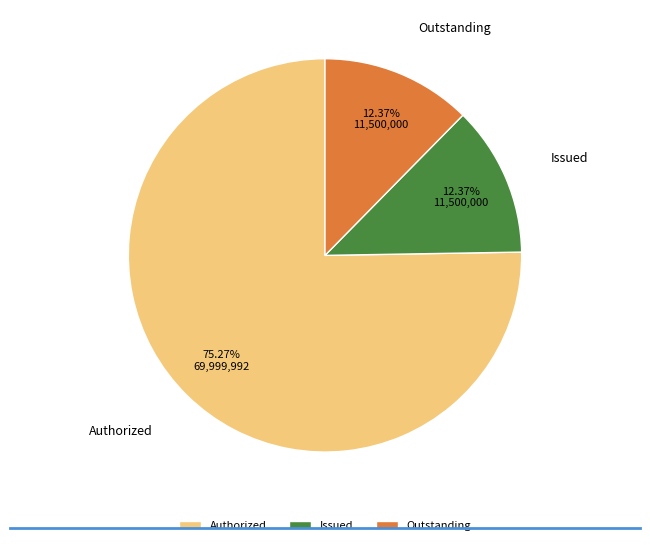

Which category has the biggest portion of the pie?

Authorized